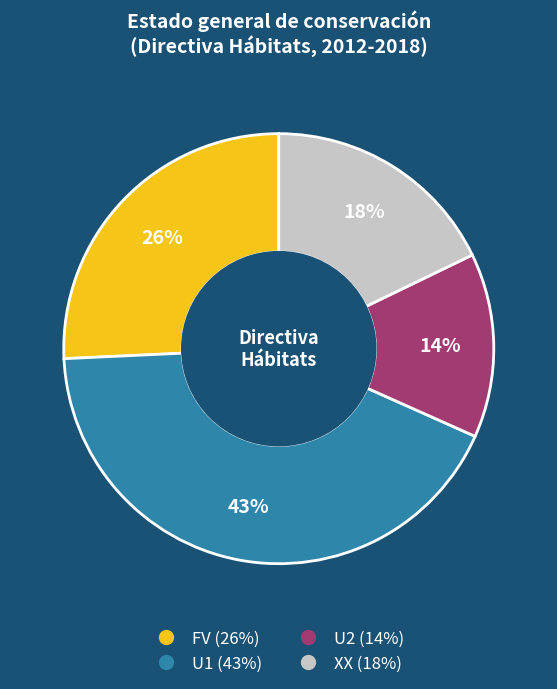

What is the smallest slice in the pie chart?

U2